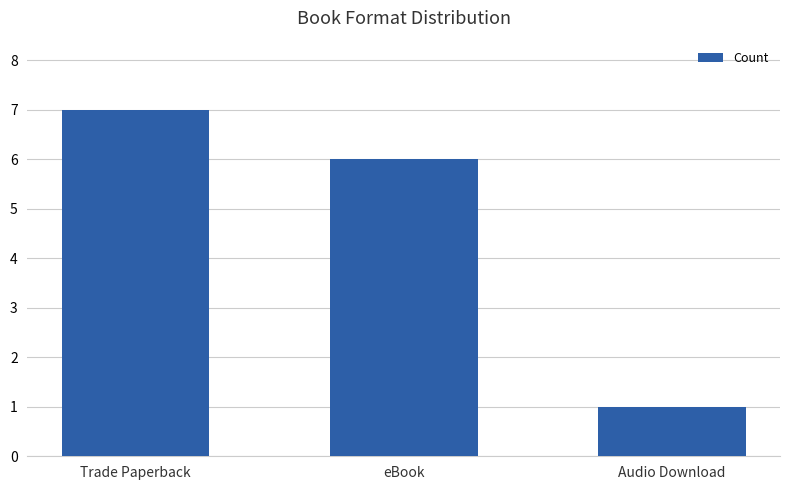

How many categories are shown in the chart?

3